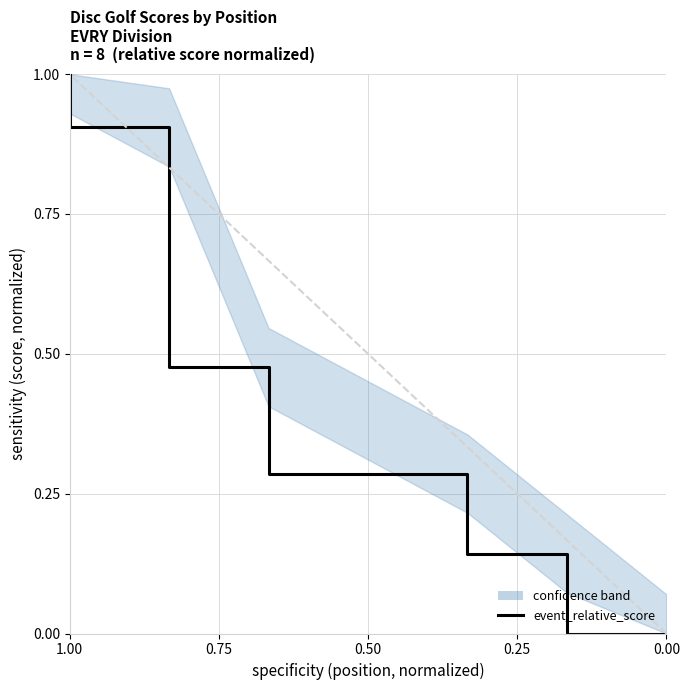

What is the greatest value displayed?

1.0